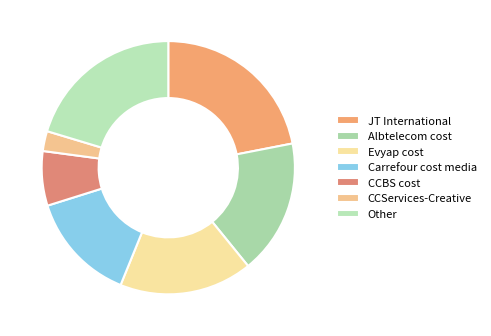

How many segments does this pie chart have?

7